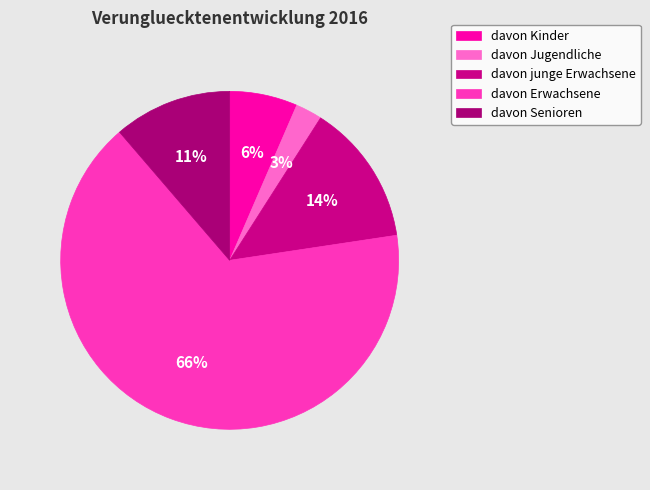

What is the largest slice in the pie chart?

davon Erwachsene